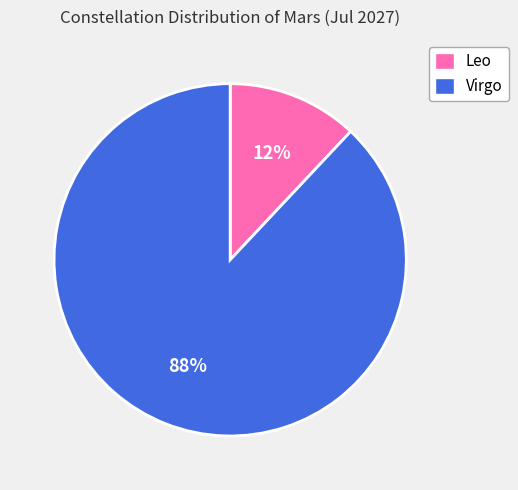

Which has a higher value, Leo or Virgo?

Virgo